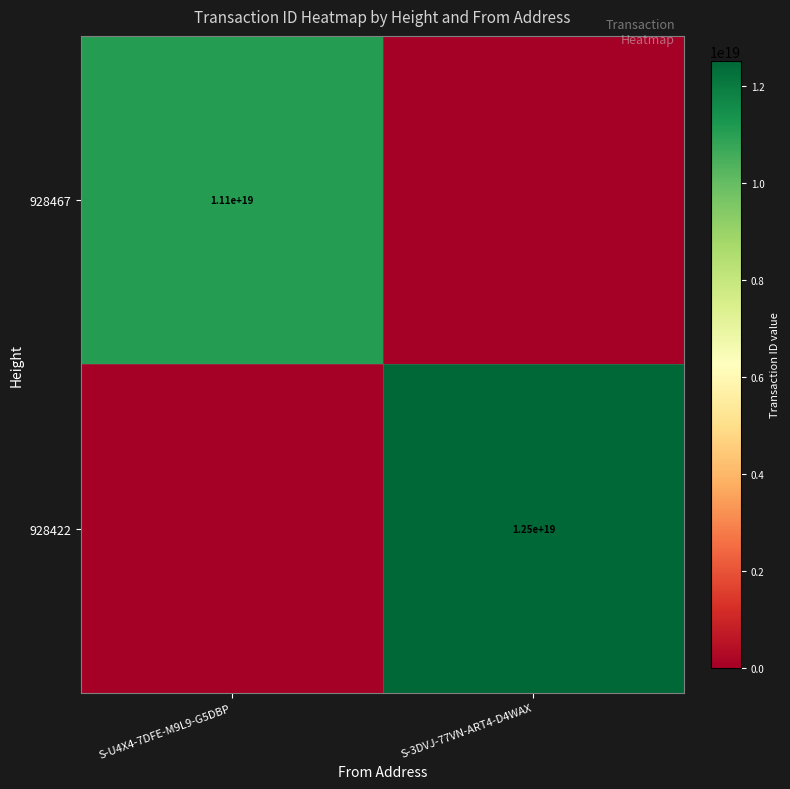

The value of 928422 at S-3DVJ-77VN-ART4-D4WAX is 12500000000000000000. True or false?

True